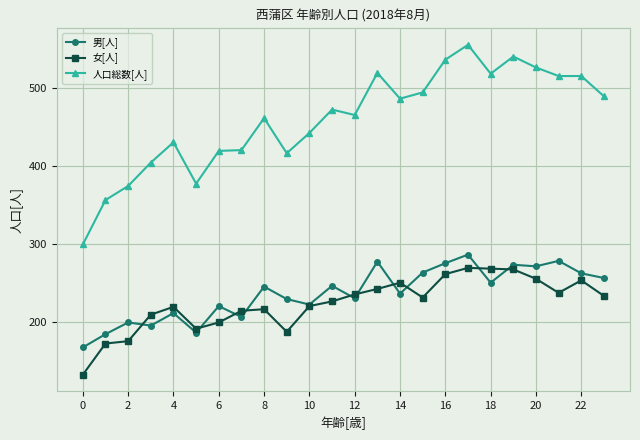

What are all the series names shown in the legend?

男[人], 女[人], 人口総数[人]